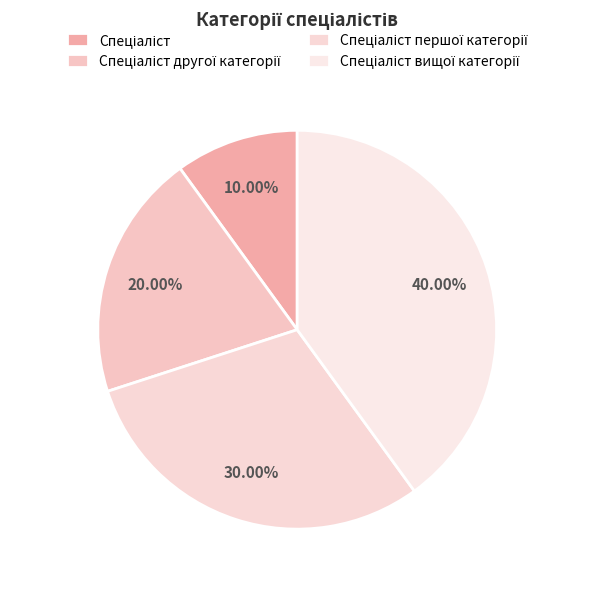

Which category has the biggest portion of the pie?

Спеціаліст вищої категорії